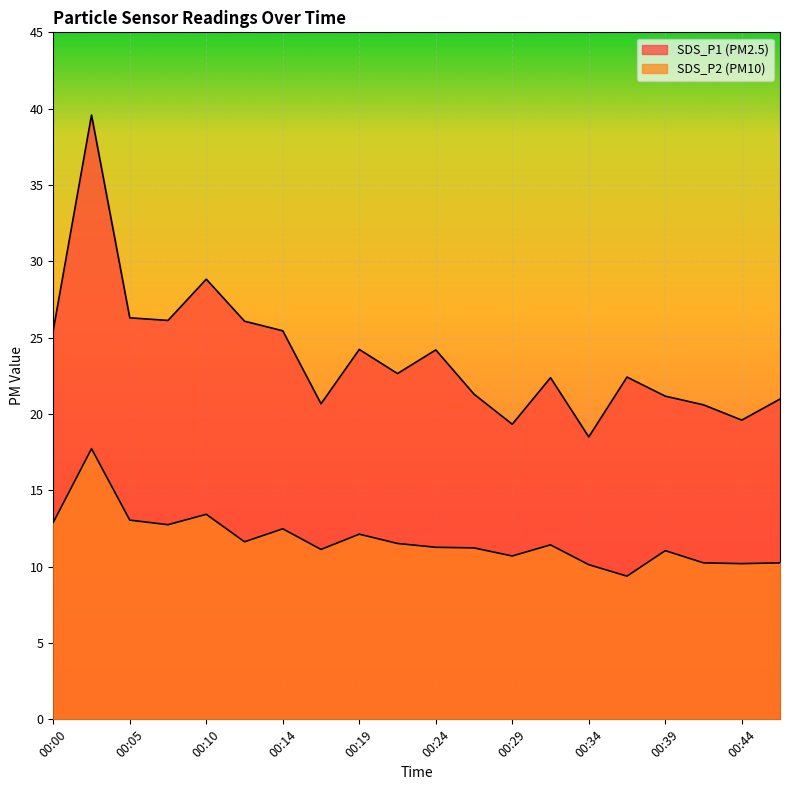

What is the value of the SDS_P1 point at the 16th from the left?

22.4